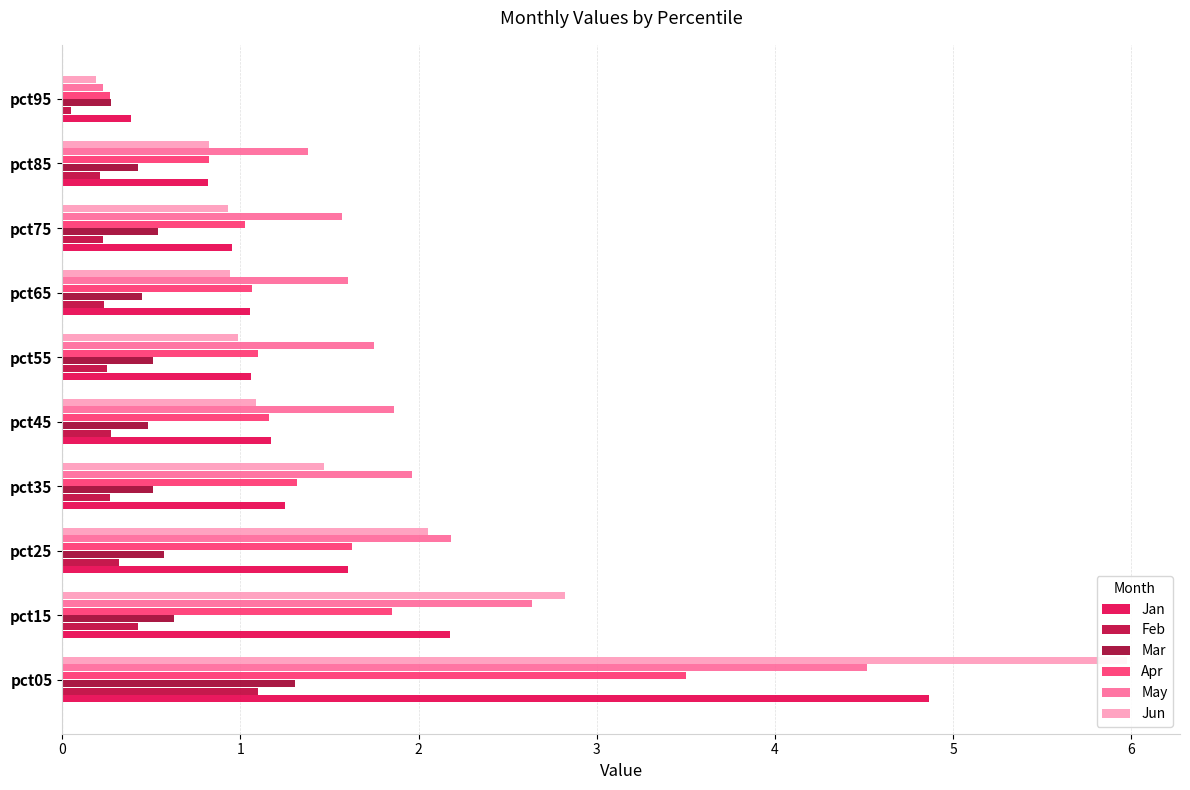

How many bars are there in total?

60